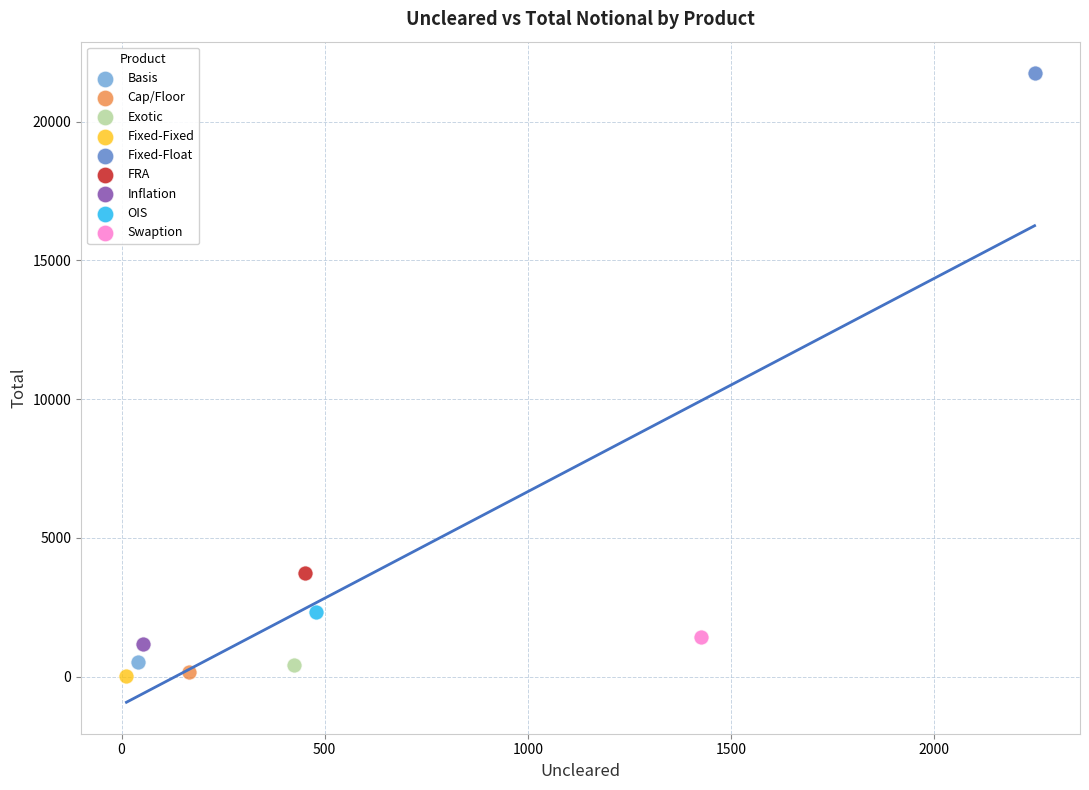

What are all the series names shown in the legend?

Basis, Cap/Floor, Exotic, Fixed-Fixed, Fixed-Float, FRA, Inflation, OIS, Swaption